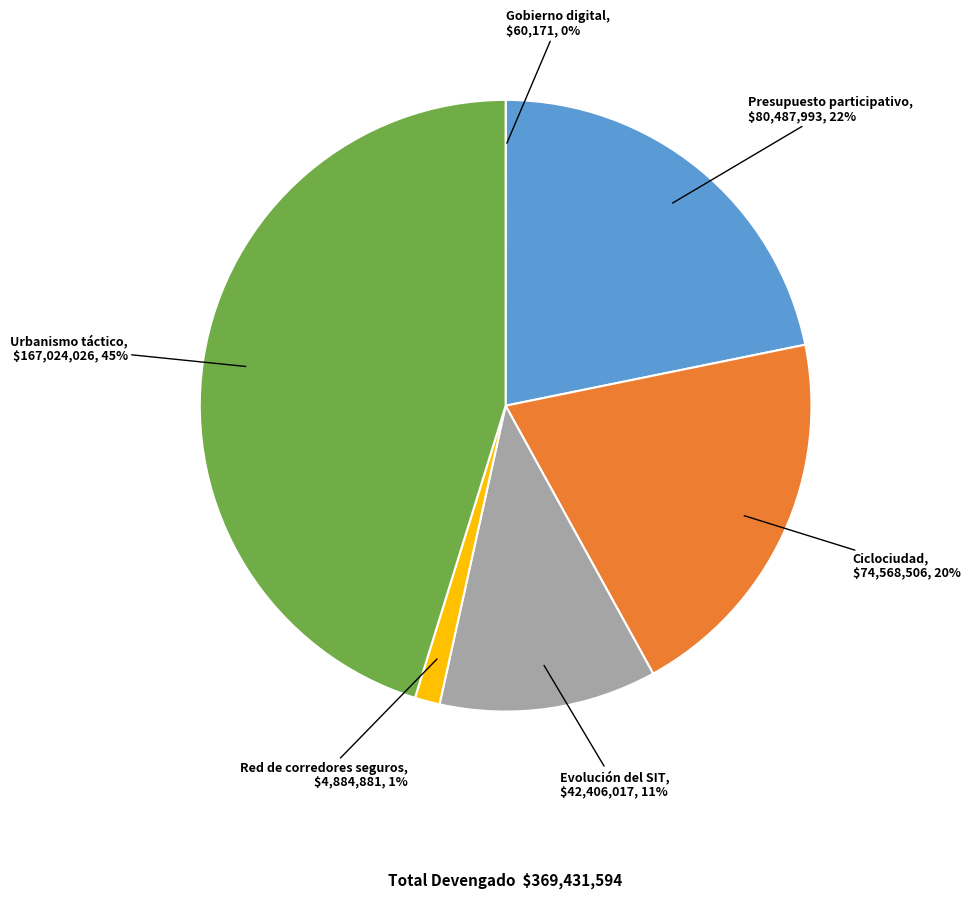

Is the sum of Red de corredores seguros and Evolución del SIT greater than half?

No